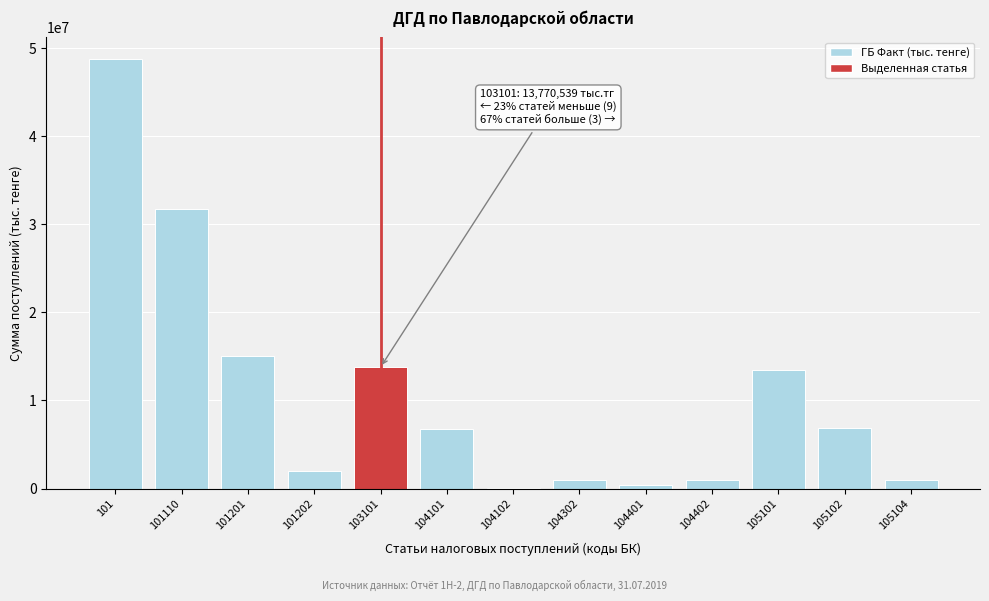

What is the sum of all values?

141570164